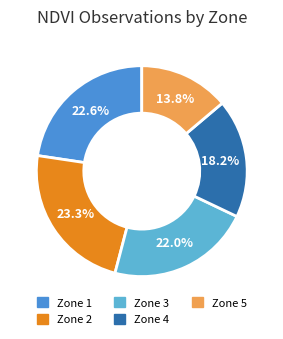

What percentage is the Zone 4 slice, to the nearest percent?

18%